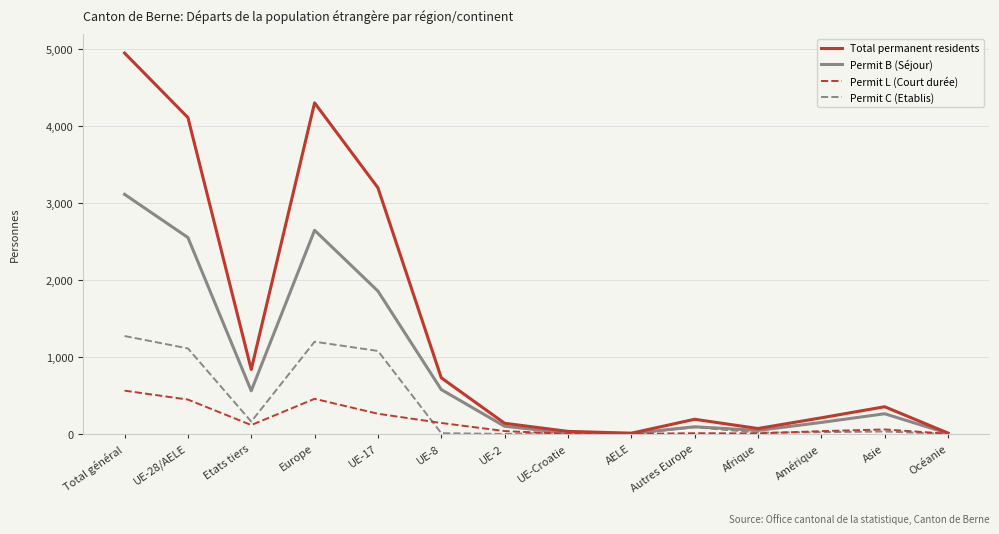

The value of Permit B (Séjour) at UE-28/AELE is 581. True or false?

False